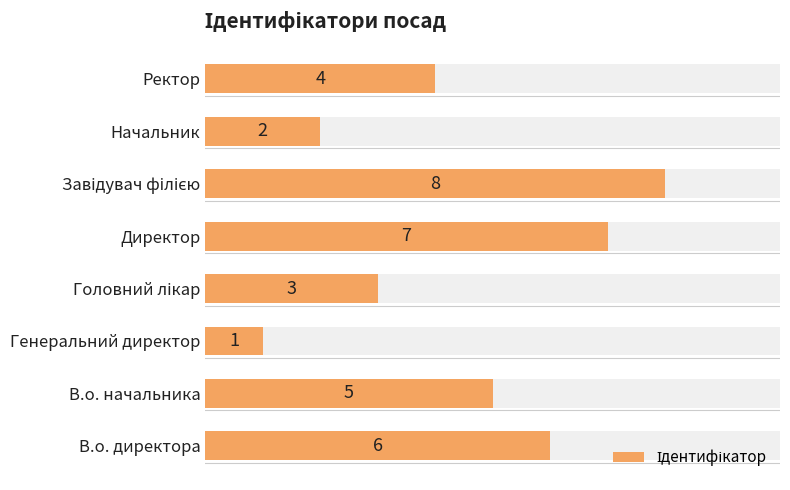

Reading right to left, list all the values displayed in this chart.

4	2	8	7	3	1	5	6